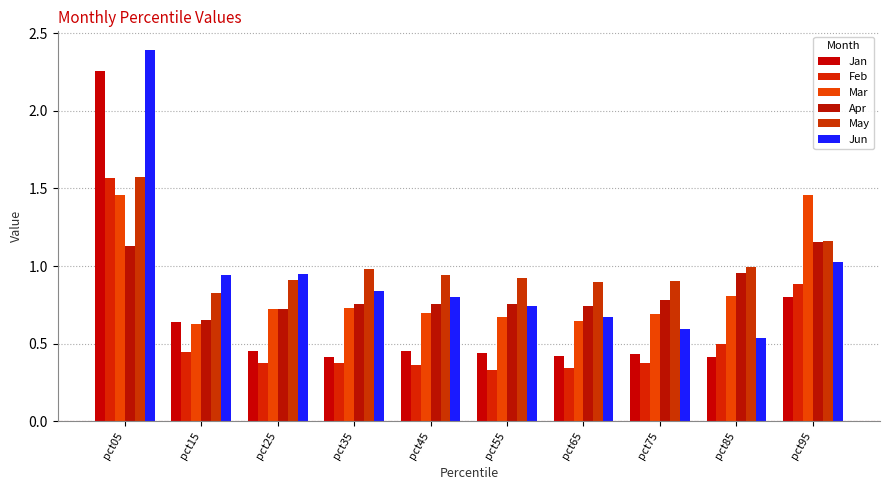

Count the number of data series in this chart.

6